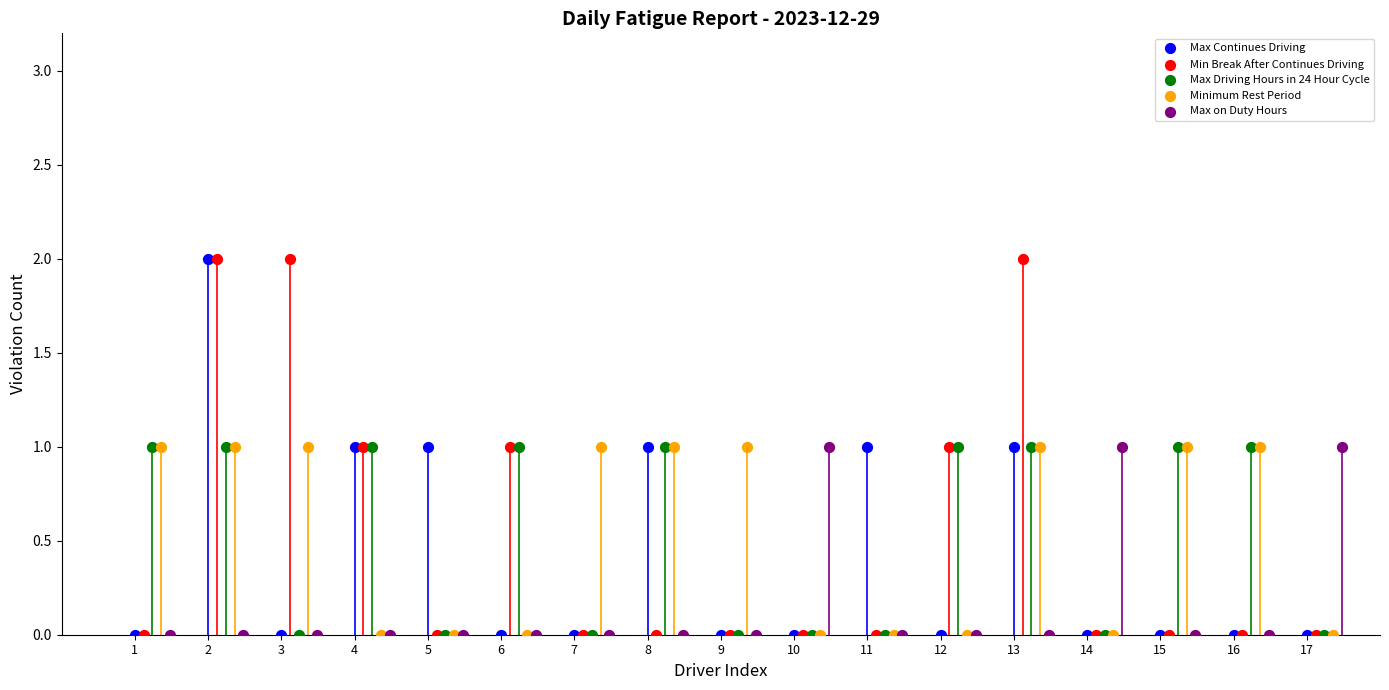

What are all the series names shown in the legend?

Max Continues Driving, Min Break After Continues Driving, Max Driving Hours in 24 Hour Cycle, Minimum Rest Period, Max on Duty Hours